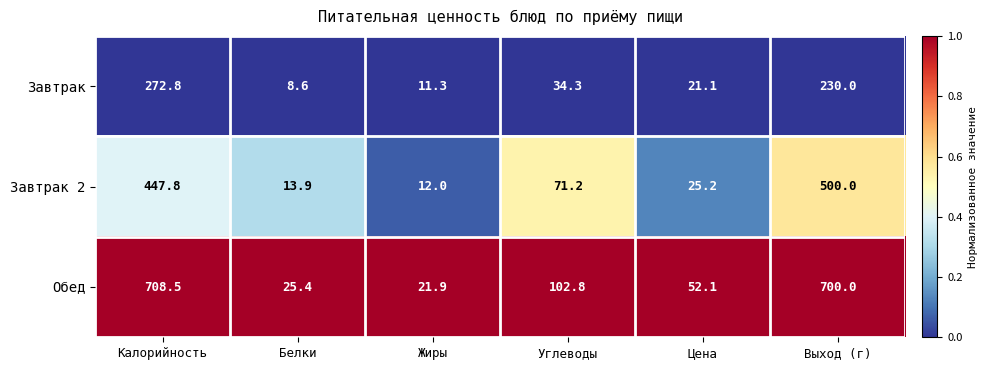

List the series in order of their peak value, highest first.

Обед, Завтрак 2, Завтрак